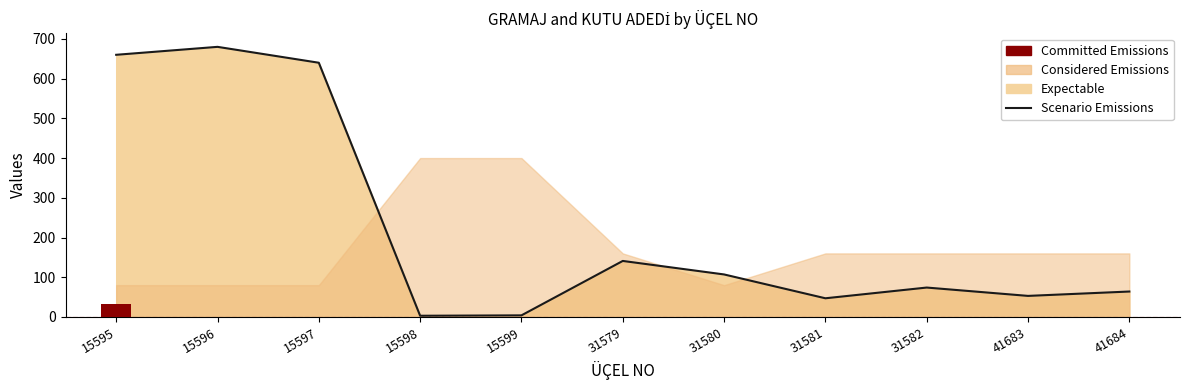

List the labels in order of value, largest first.

15596, 15595, 15597, 31579, 31580, 31582, 41684, 41683, 31581, 15599, 15598